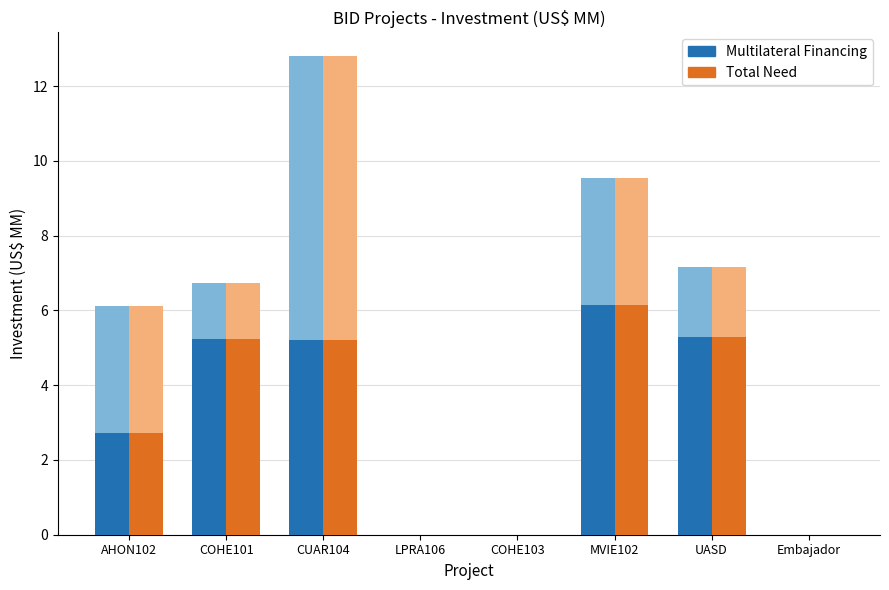

Where is Total Need nearest to the value 3?

AHON102